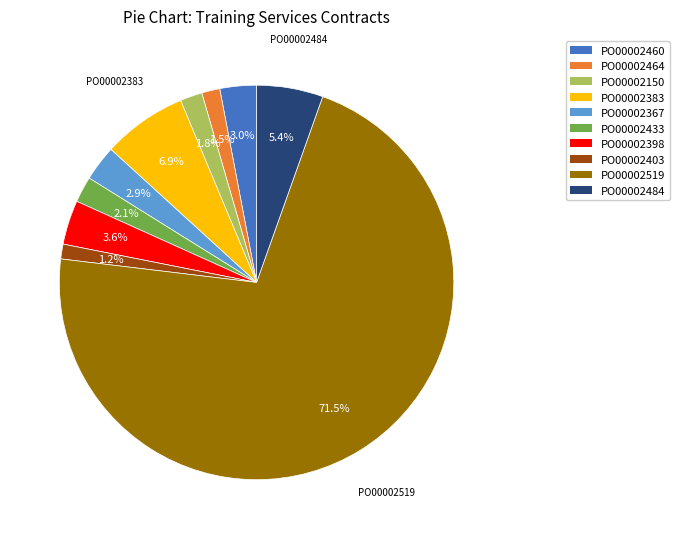

Which category has the biggest portion of the pie?

PO00002519